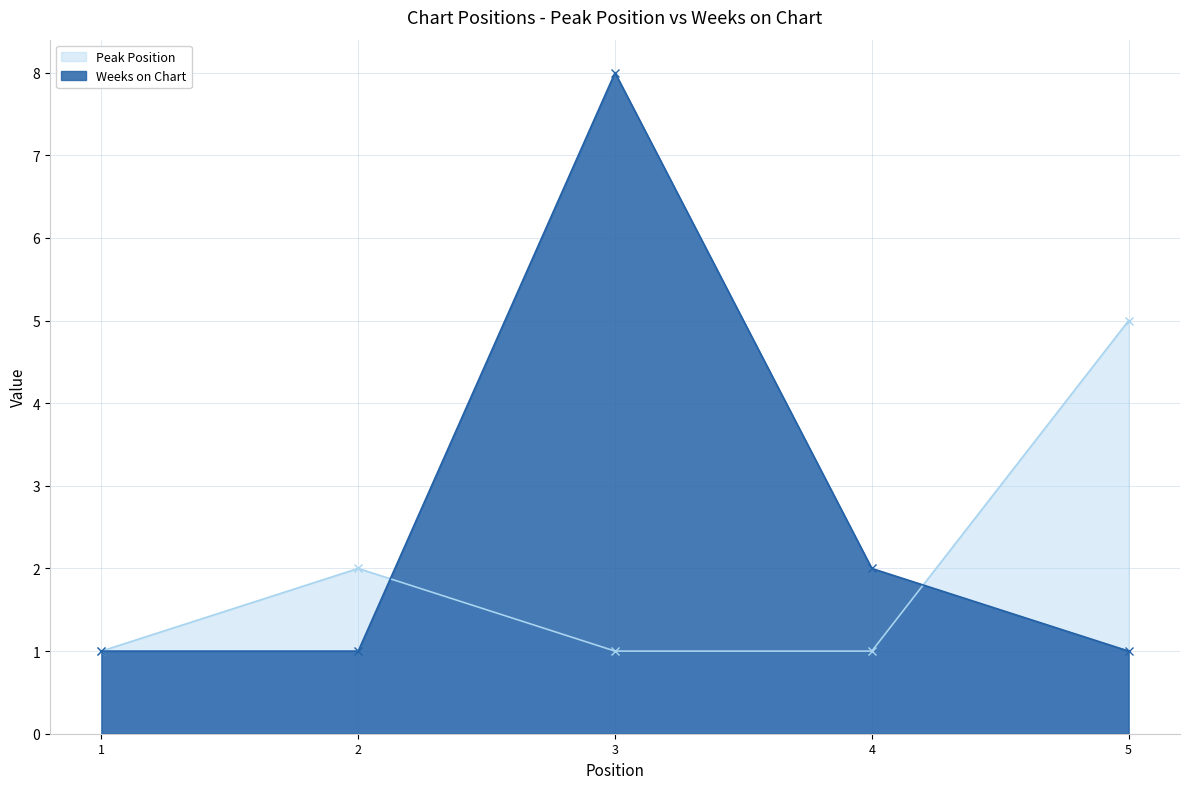

Reading left to right, extract all data points from this chart.

Peak Position: 1	2	1	1	5
Weeks on Chart: 1	1	8	2	1